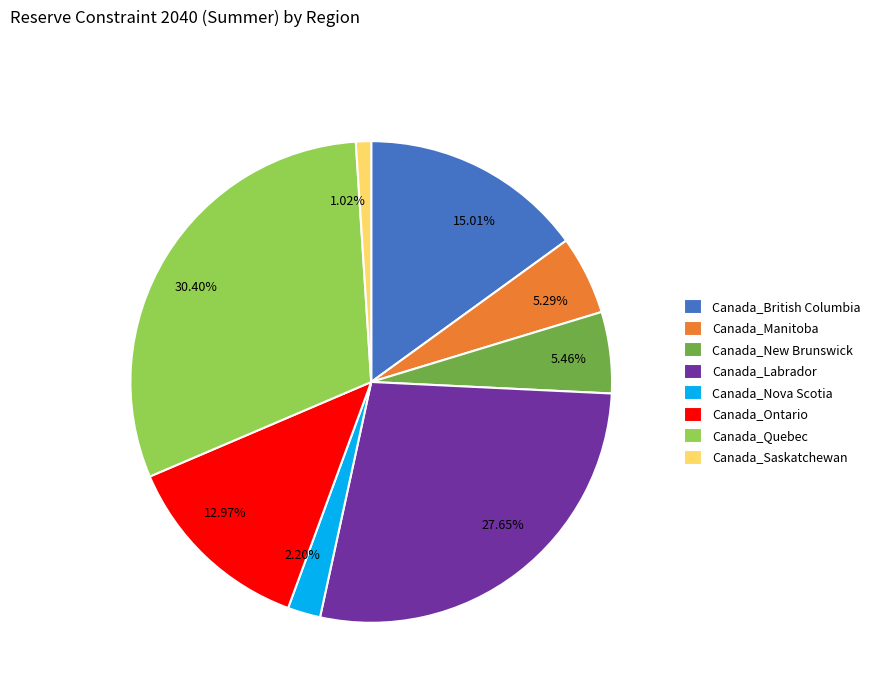

What percentage is NOT represented by Canada_Manitoba?

94.7%